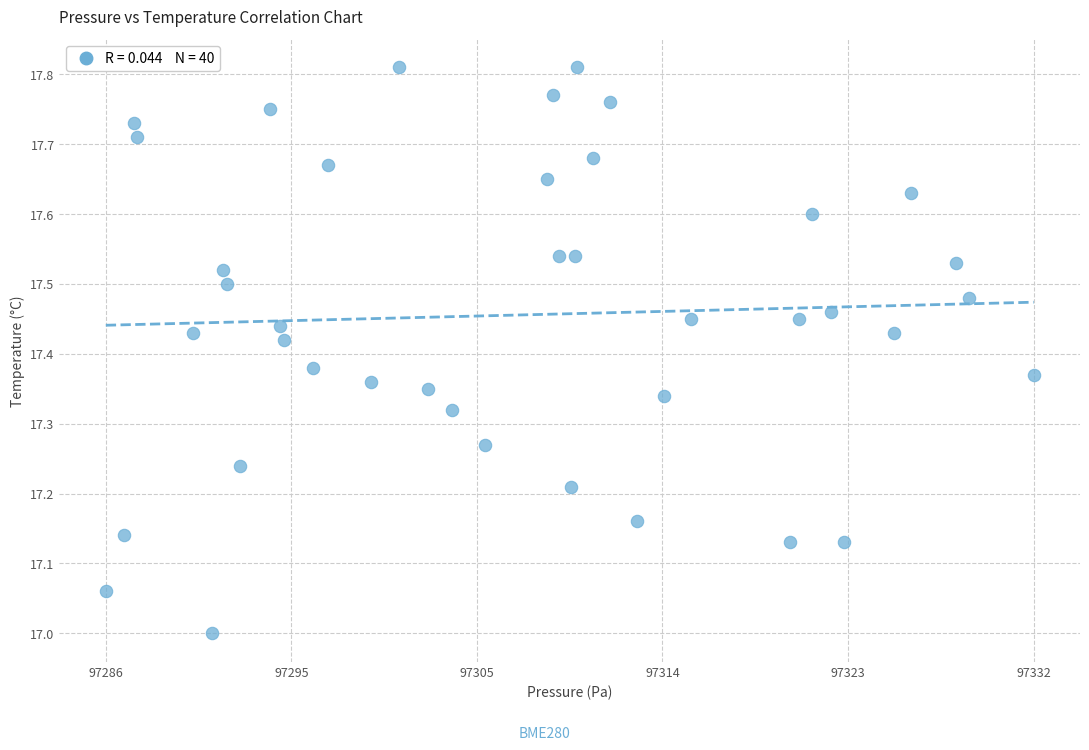

What is the range of X values (max minus min)?

45.8